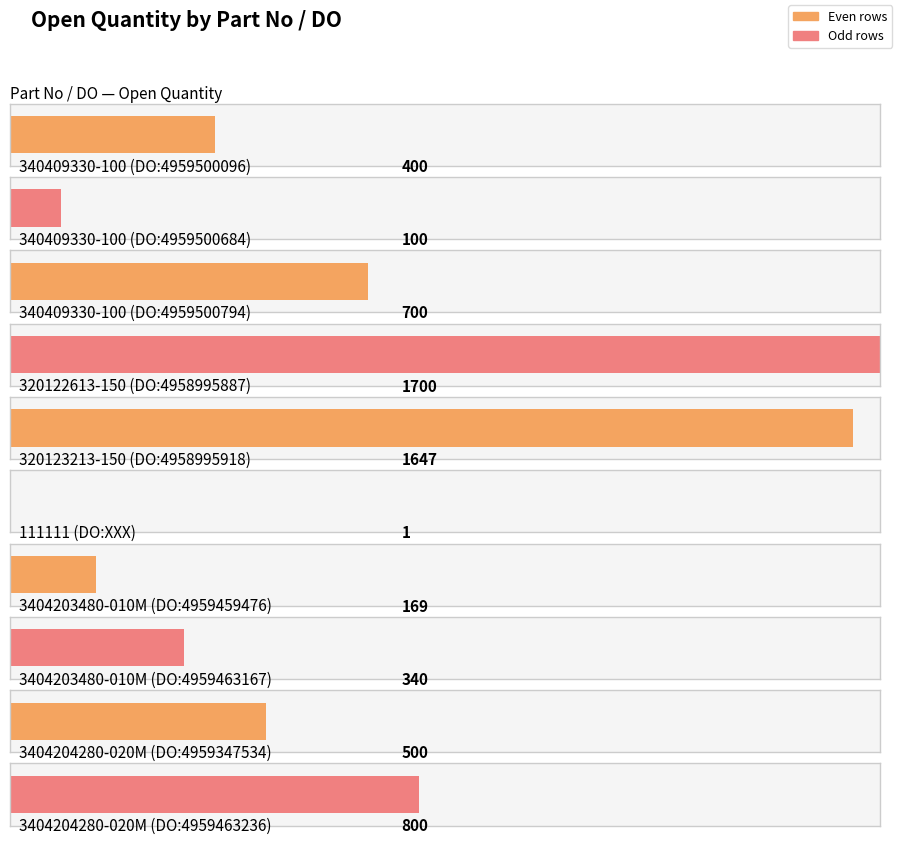

Reading left to right, transcribe all the data shown in this chart.

340409330-100 (DO:4959500096)=400	340409330-100 (DO:4959500684)=100	340409330-100 (DO:4959500794)=700	320122613-150 (DO:4958995887)=1700	320123213-150 (DO:4958995918)=1647	111111 (DO:XXX)=1	3404203480-010M (DO:4959459476)=169	3404203480-010M (DO:4959463167)=340	3404204280-020M (DO:4959347534)=500	3404204280-020M (DO:4959463236)=800